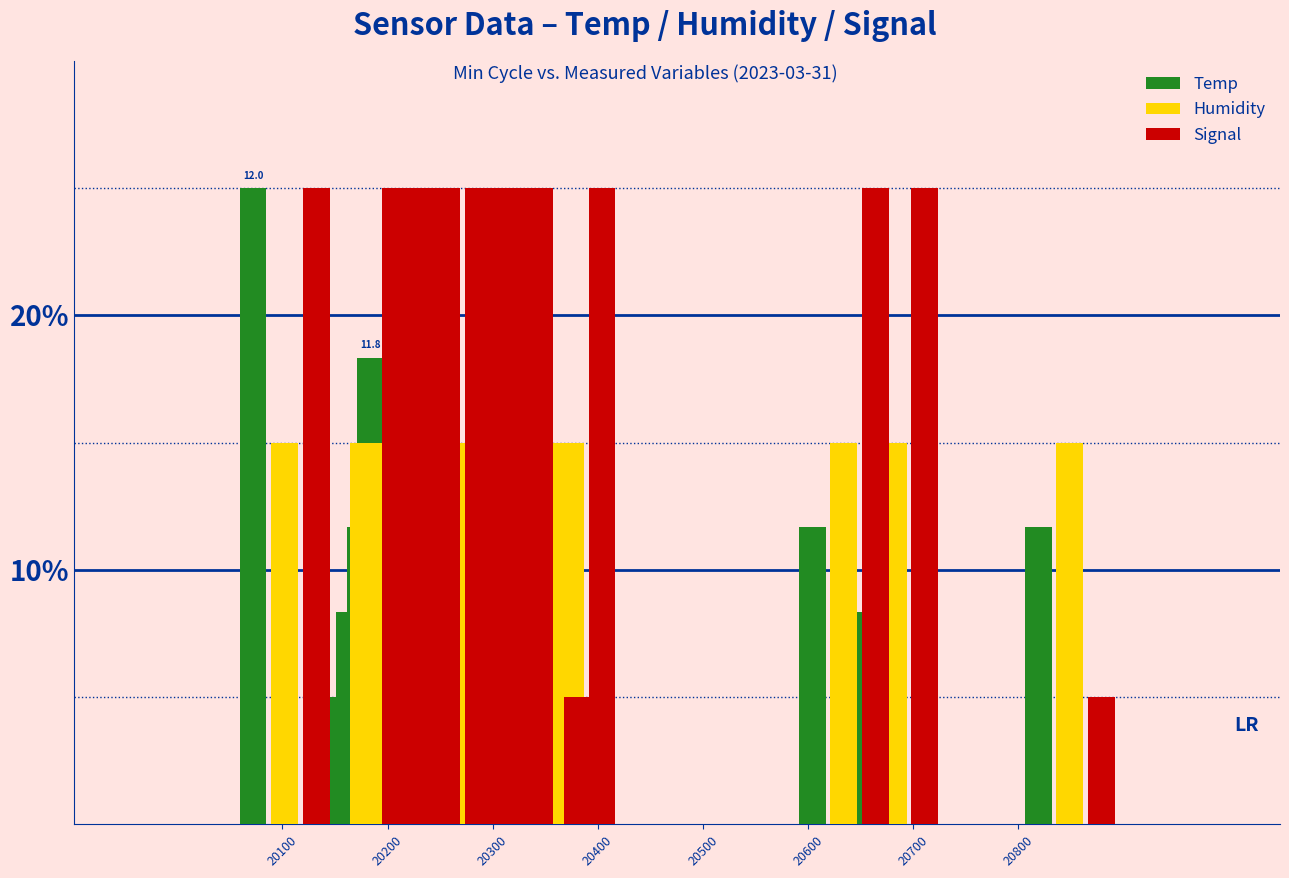

What is the value of the Humidity bar at the 19th from the left?

15.0